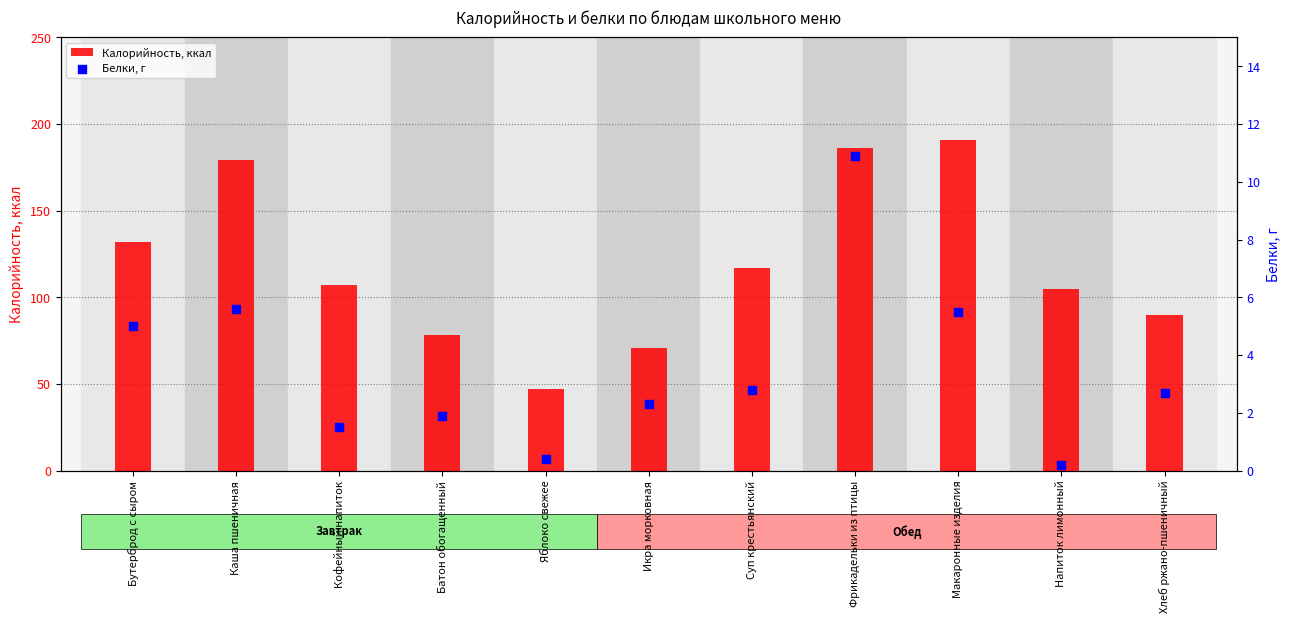

At which category is the sum across all series the highest?

Фрикадельки из птицы